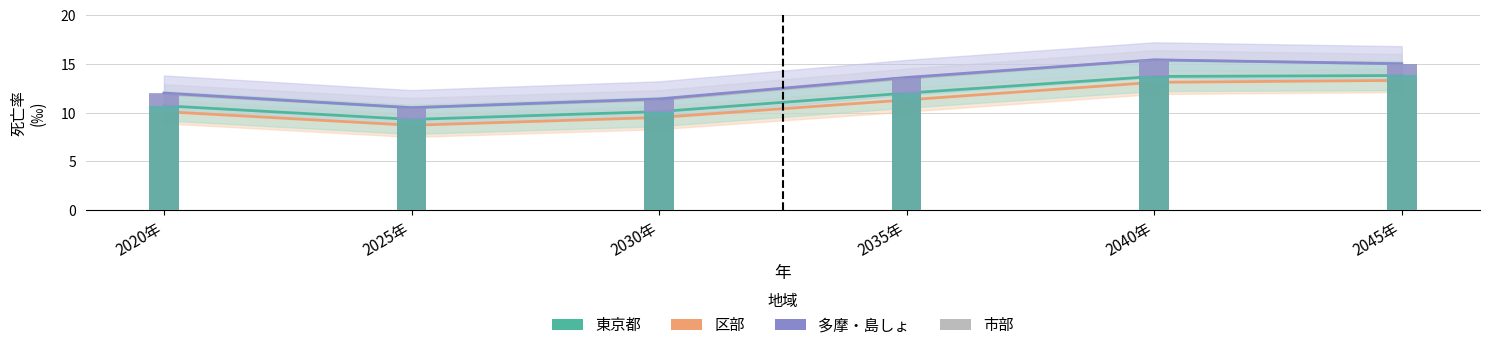

The value of 多摩・島しょ at 2025年 is 7.0. True or false?

False